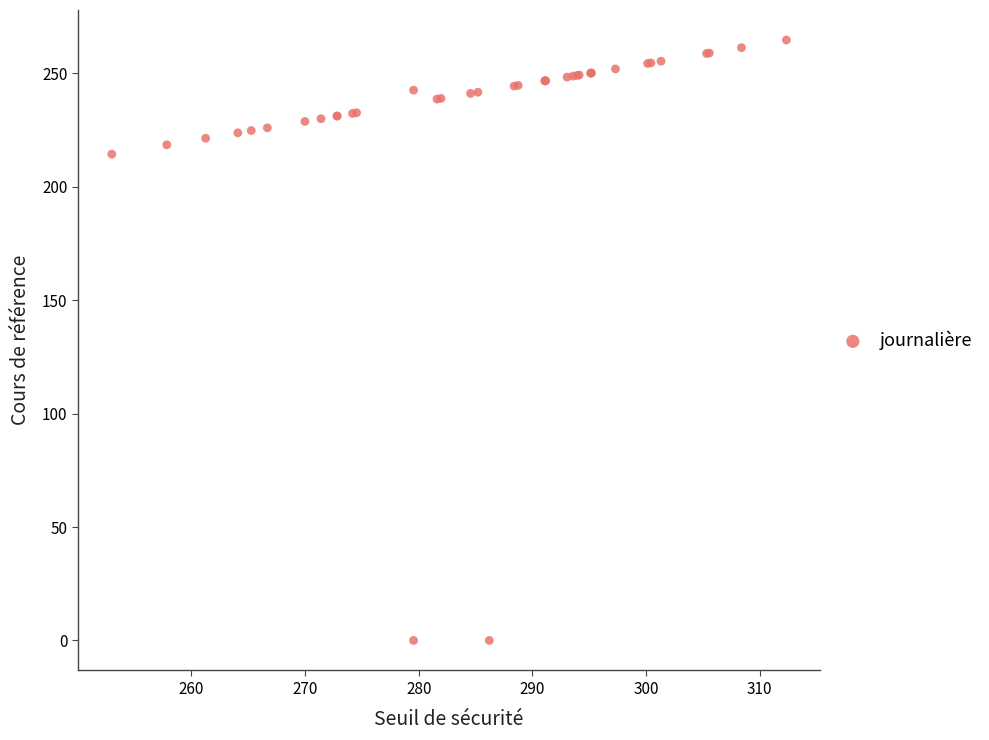

What Y value in the scatter plot is closest to 132?

214.4